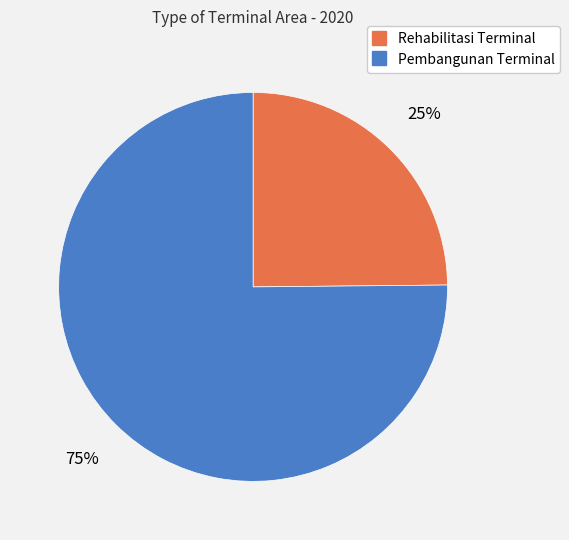

To the nearest percent, what portion does Rehabilitasi Terminal represent?

25%